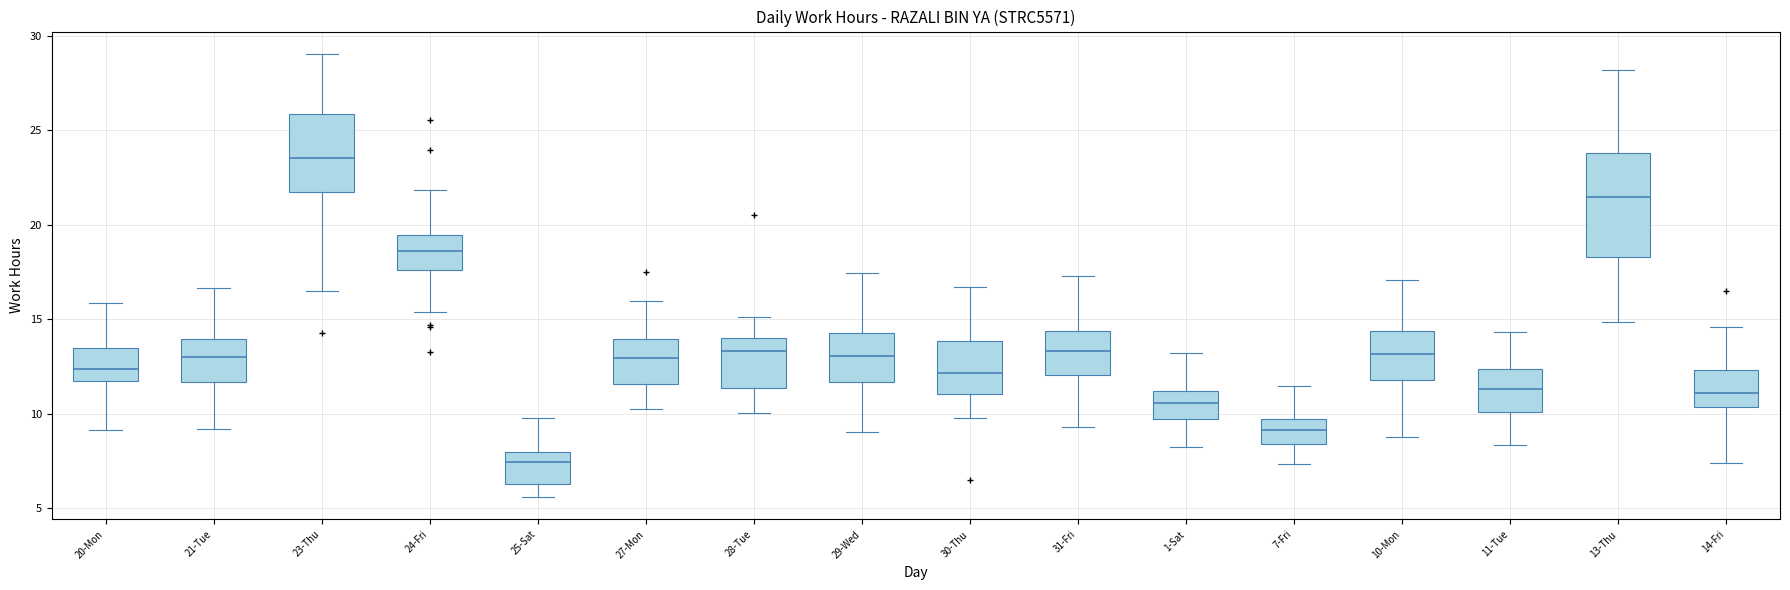

Which box has the lowest median line?

25-Sat